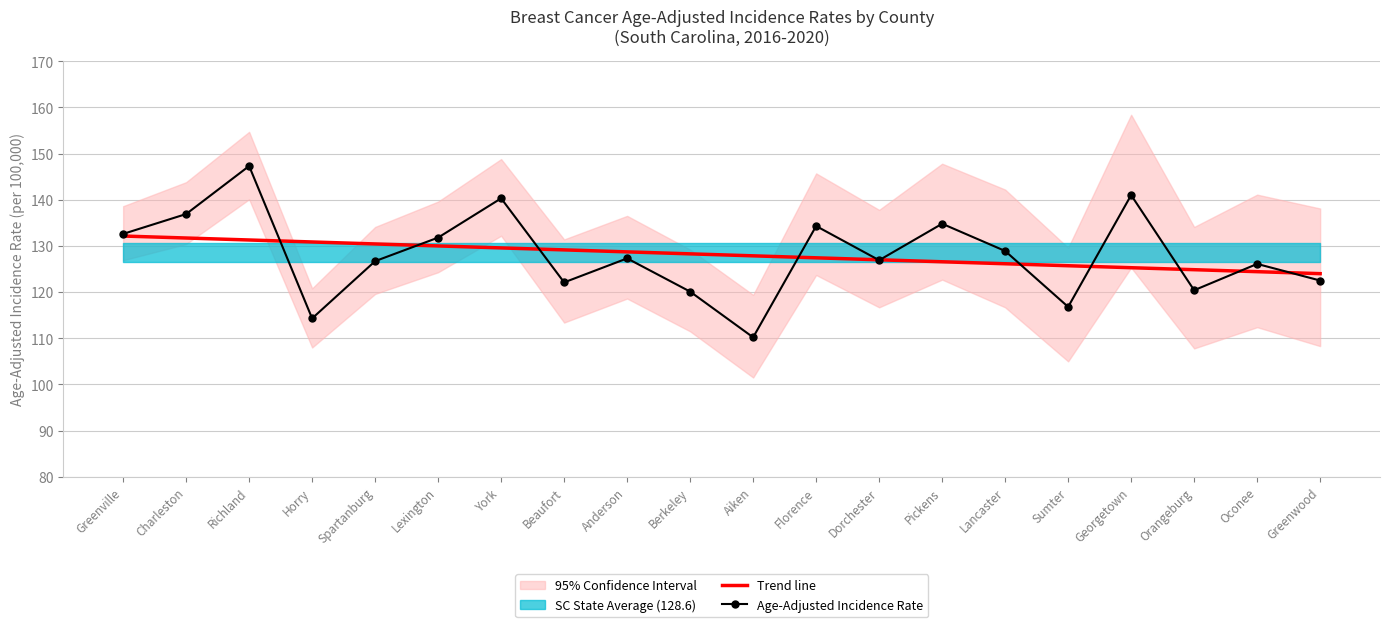

Does the chart have visible grid lines?

Yes